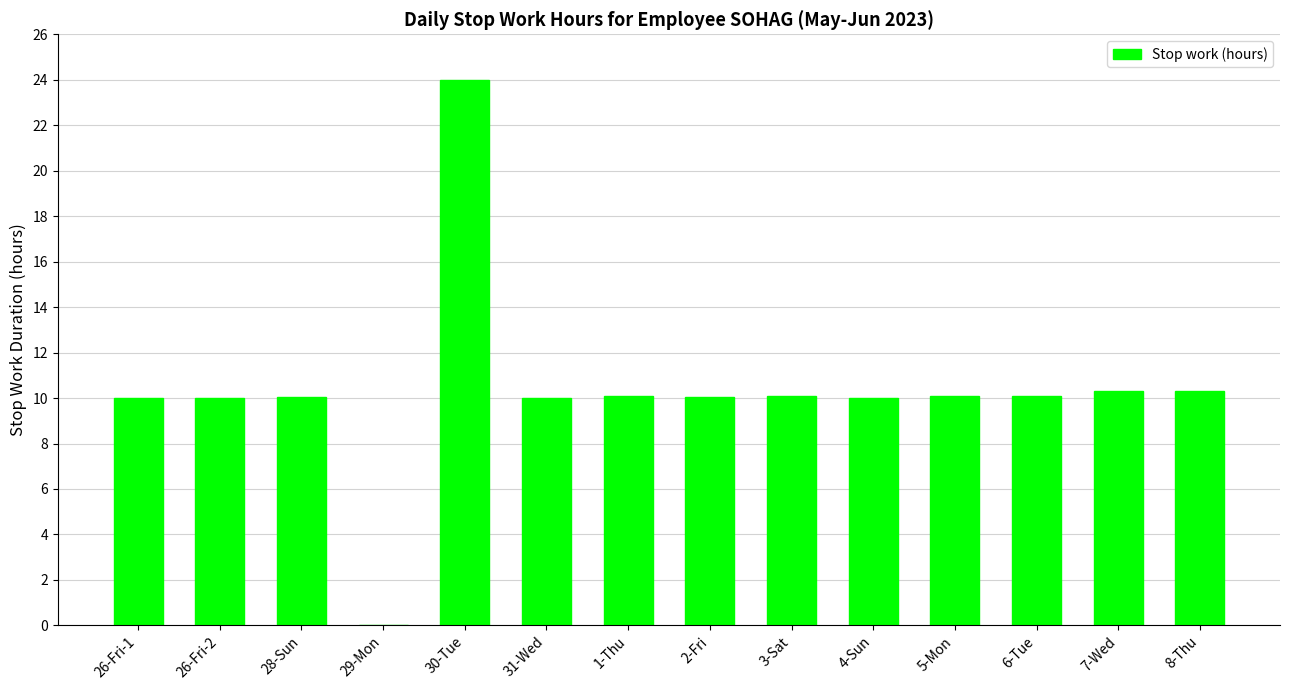

What is the ratio of the value at 26-Fri-1 to the value at 2-Fri?

1.0